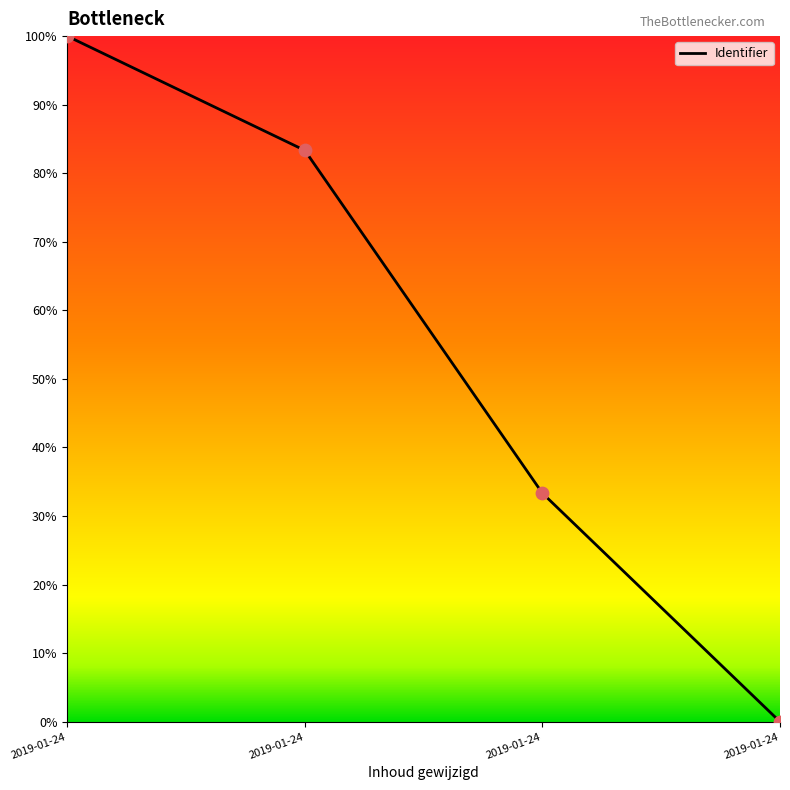

Does the chart have visible grid lines?

No